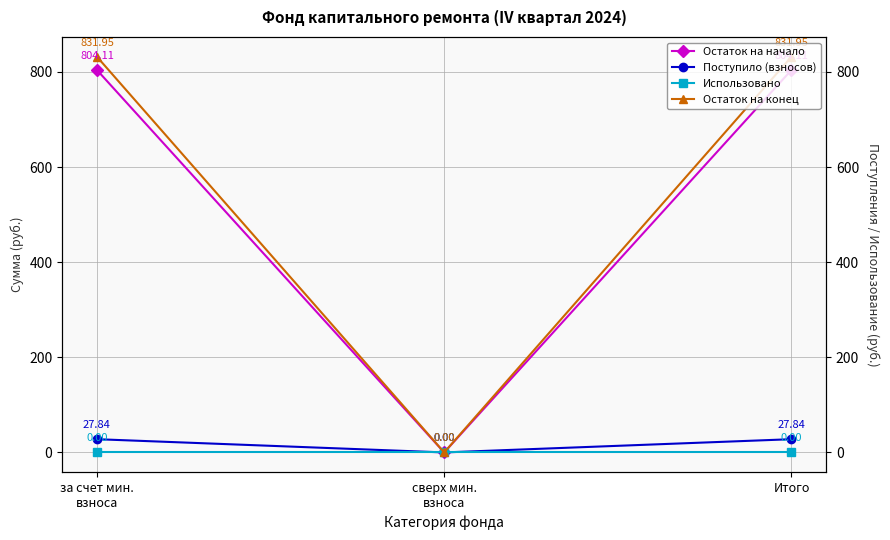

At how many categories does at least one series exceed 351?

2